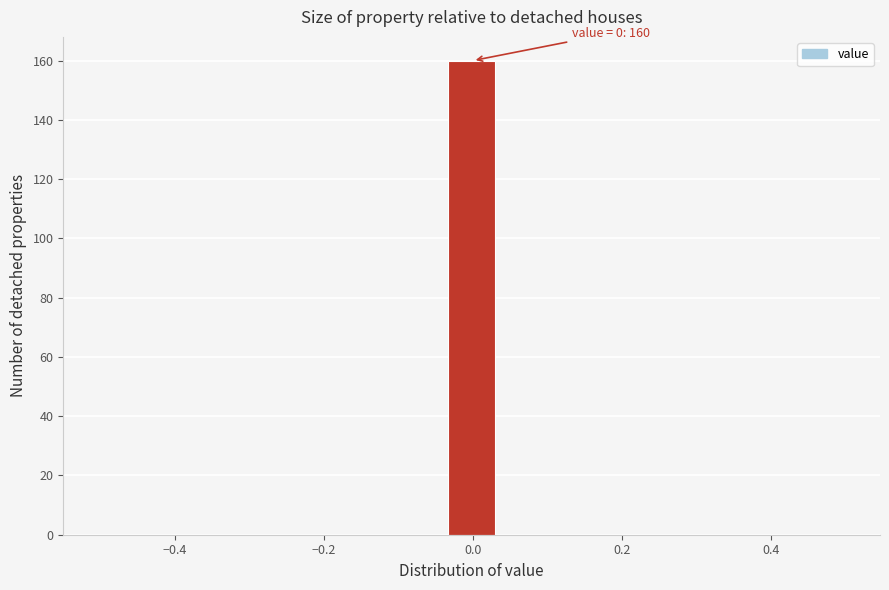

Read against the x-axis, roughly where is the centre of the tallest bar?

0.00